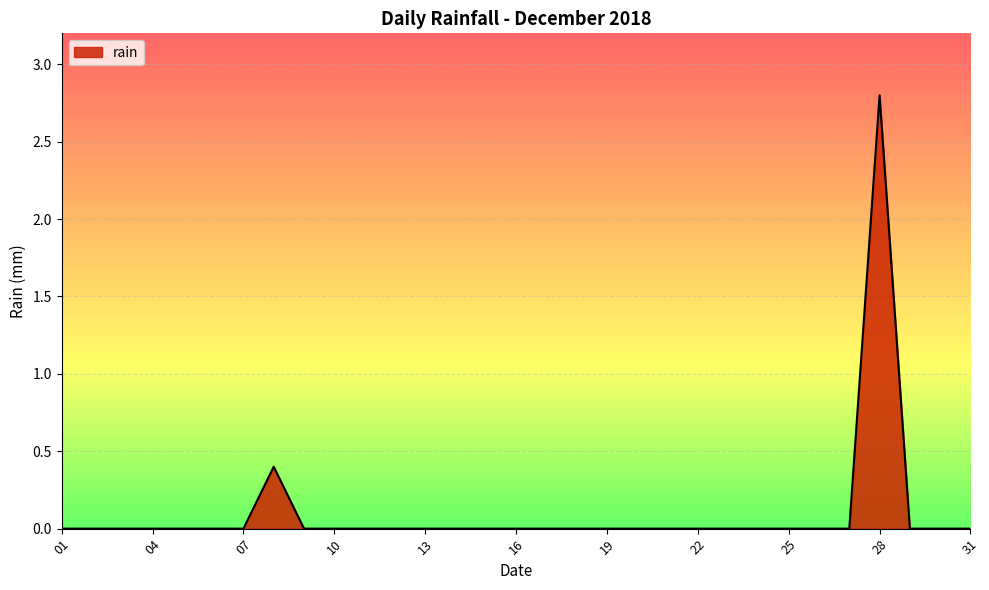

How many lines are shown in the chart?

1